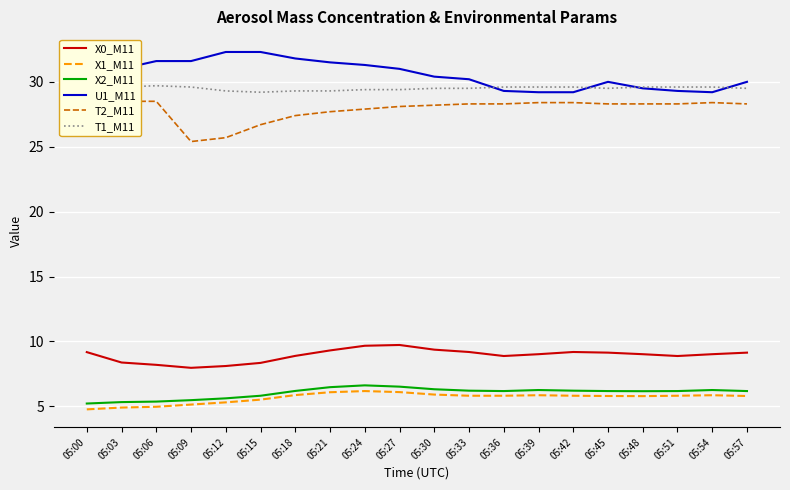

What is the difference between the highest and lowest values at 05:39?

23.7